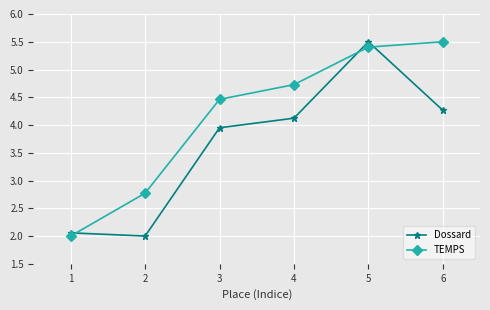

True or false: Dossard and TEMPS cross at least once.

True